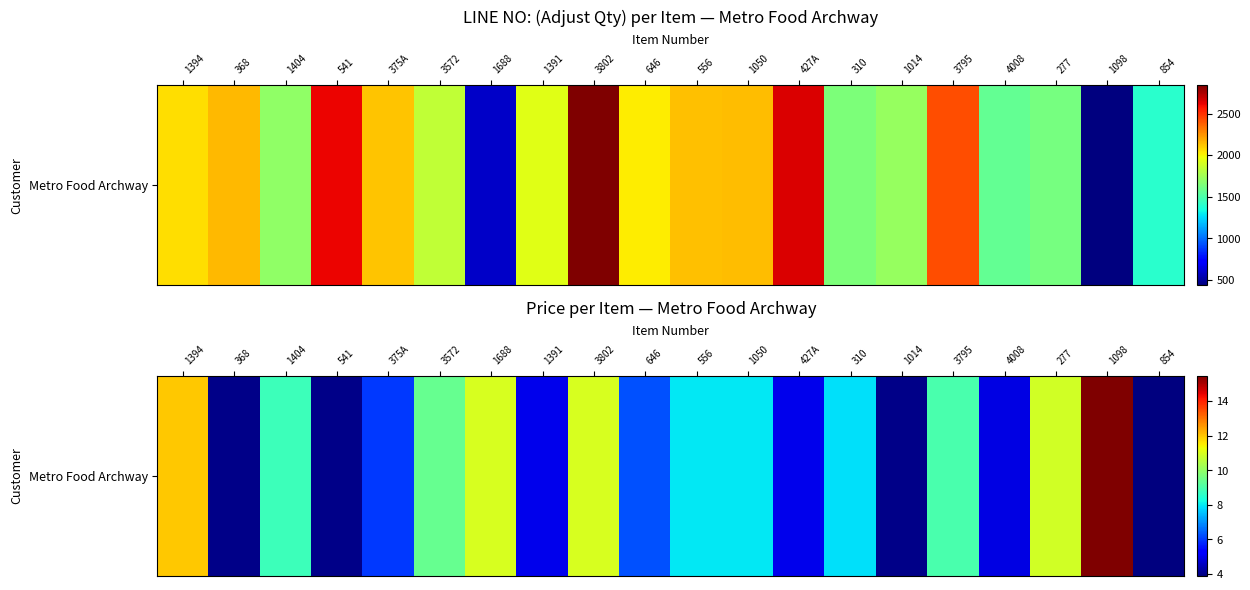

At which label is the value closest to 9?

3795